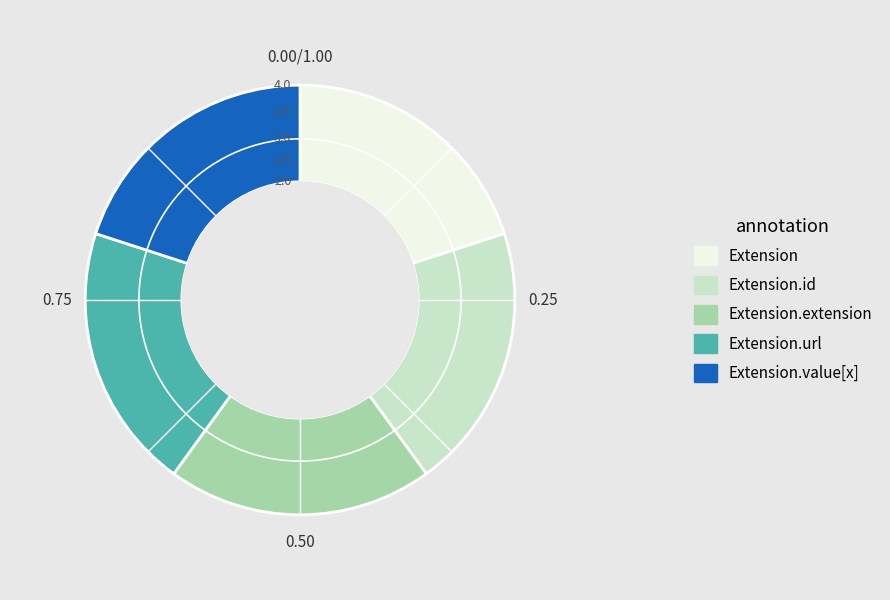

True or false: Extension accounts for 10% of the total.

False